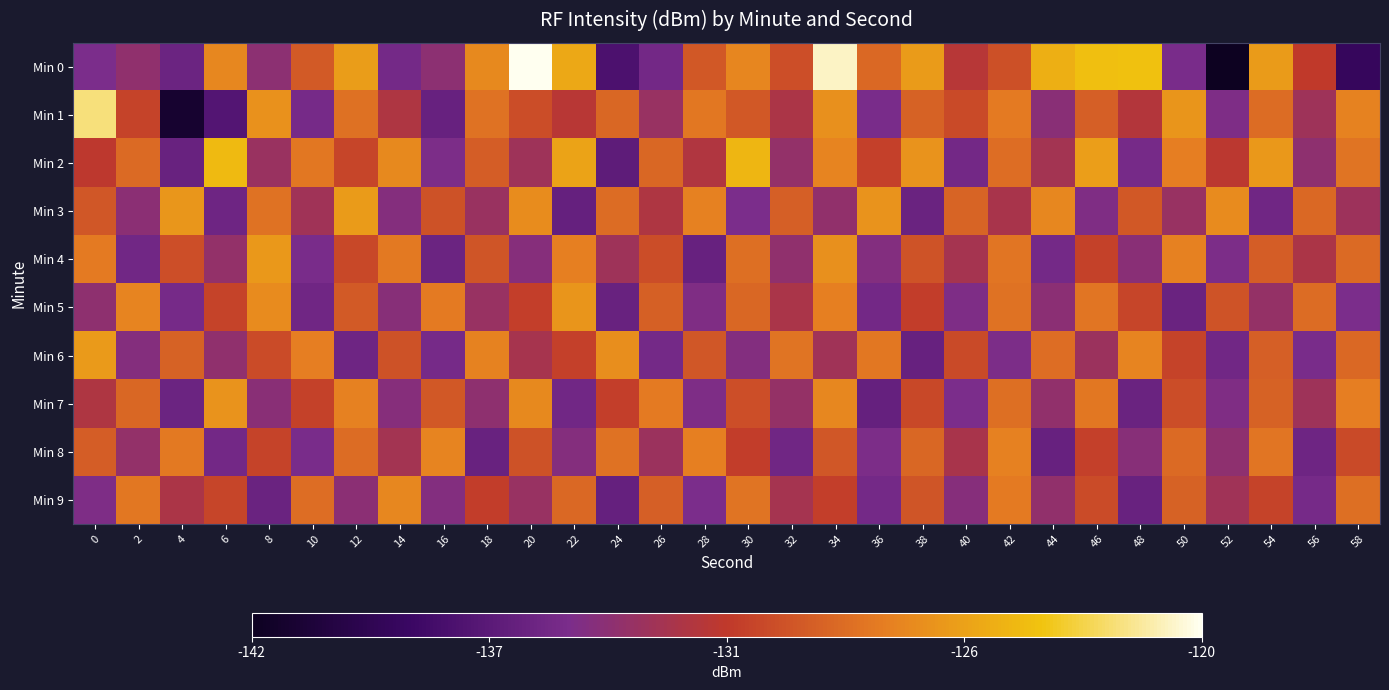

List the series in order of their peak value, lowest first.

Min 8, Min 9, Min 7, Min 5, Min 4, Min 6, Min 3, Min 2, Min 1, Min 0